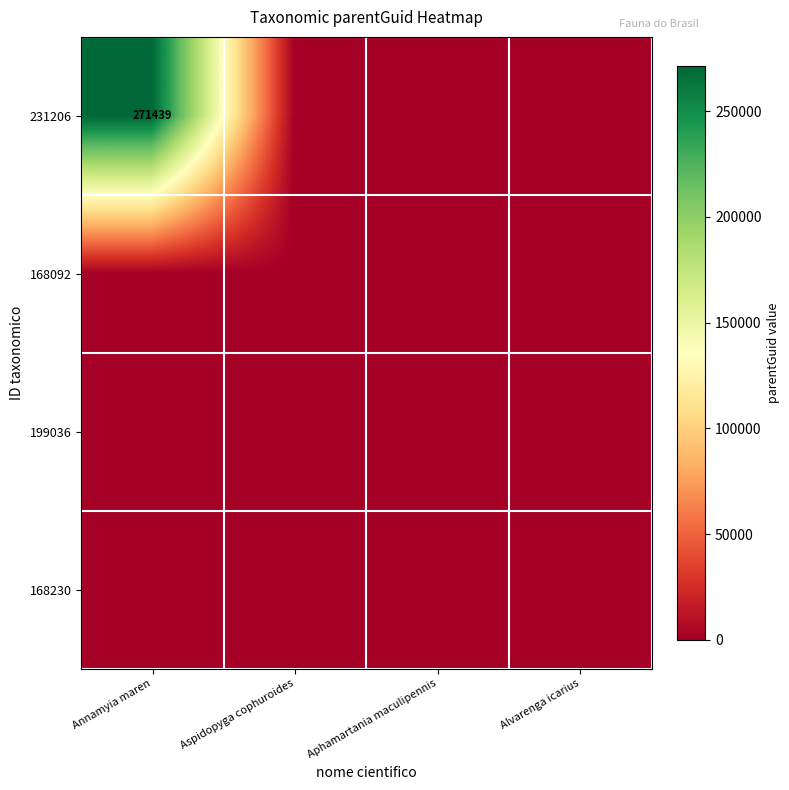

The 199036 series shows 0 at Aspidopyga cophuroides. True or false?

True